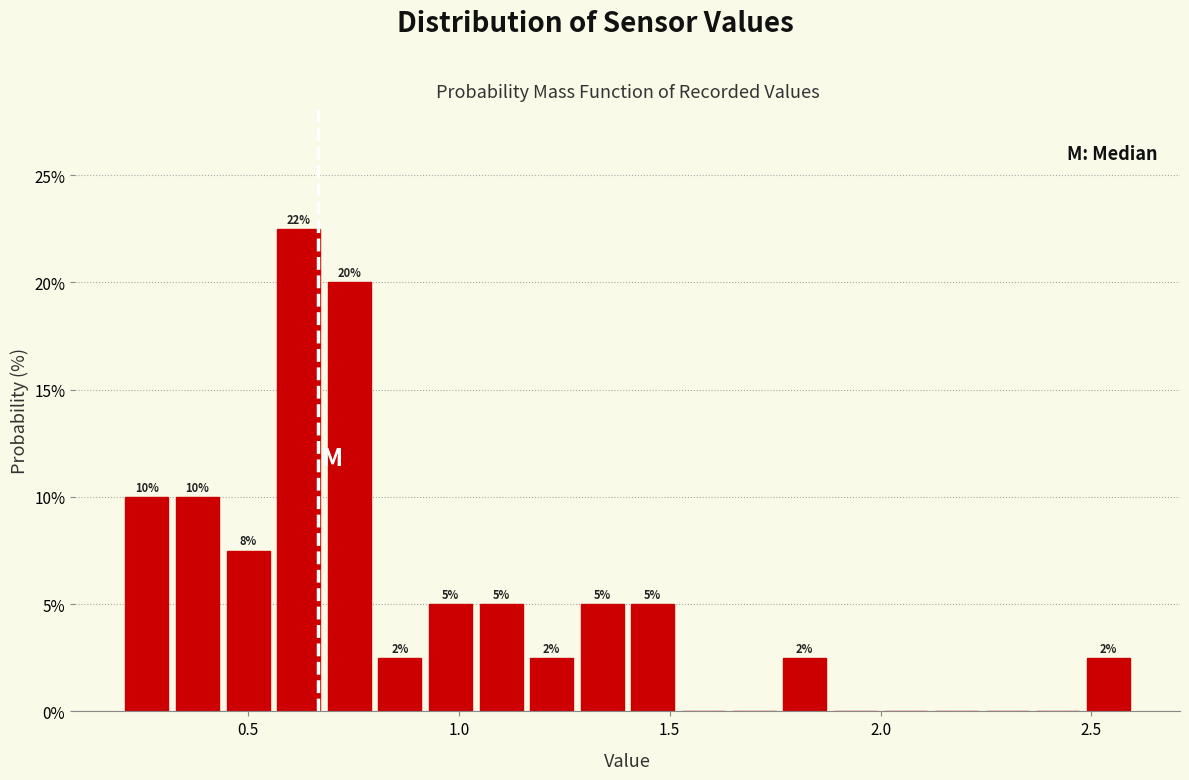

Read against the x-axis, roughly where is the centre of the tallest bar?

0.60